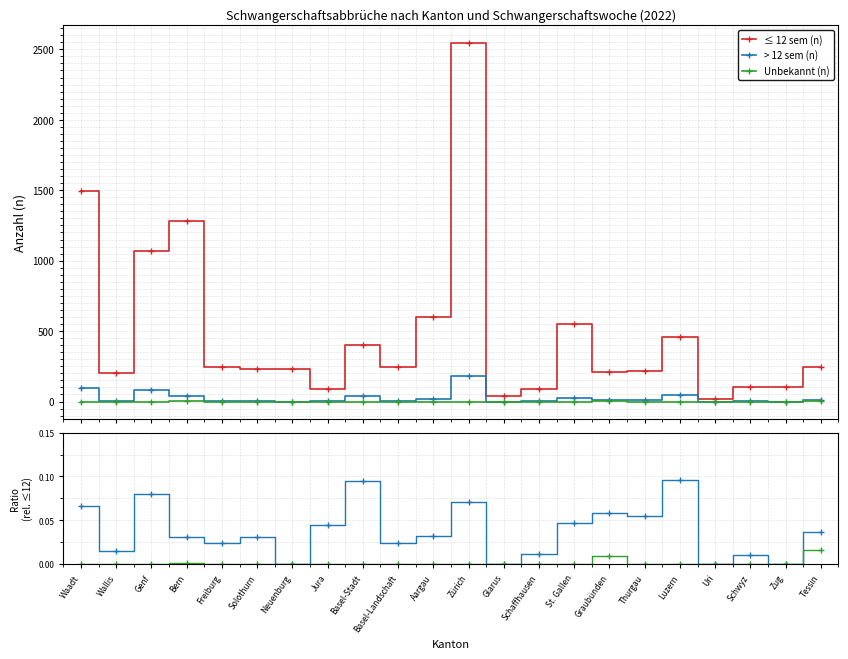

What is the approximate value of > 12 sem (n) at Waadt?

0.1